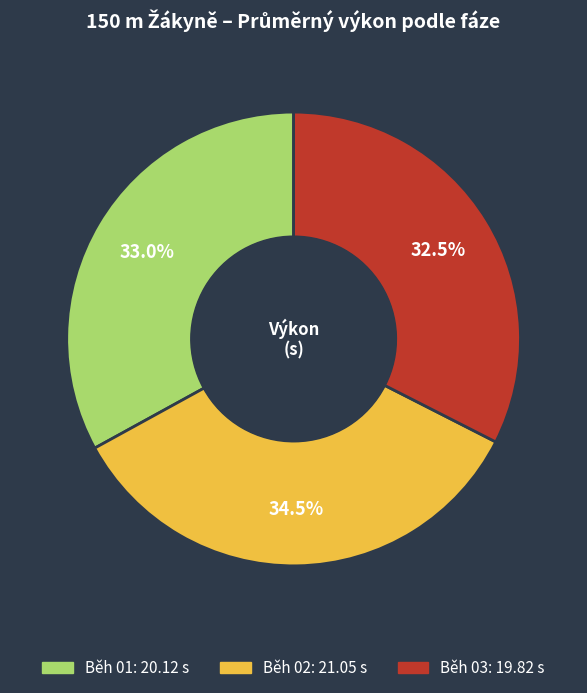

Which has a higher value, Běh 02 or Běh 03?

Běh 02